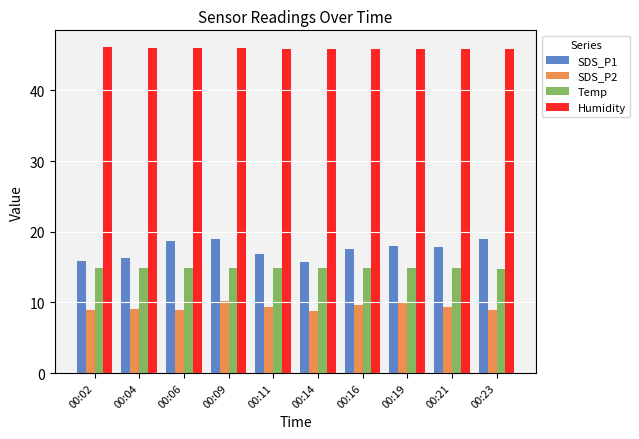

The SDS_P1 series shows 17.9 at 00:21. True or false?

True